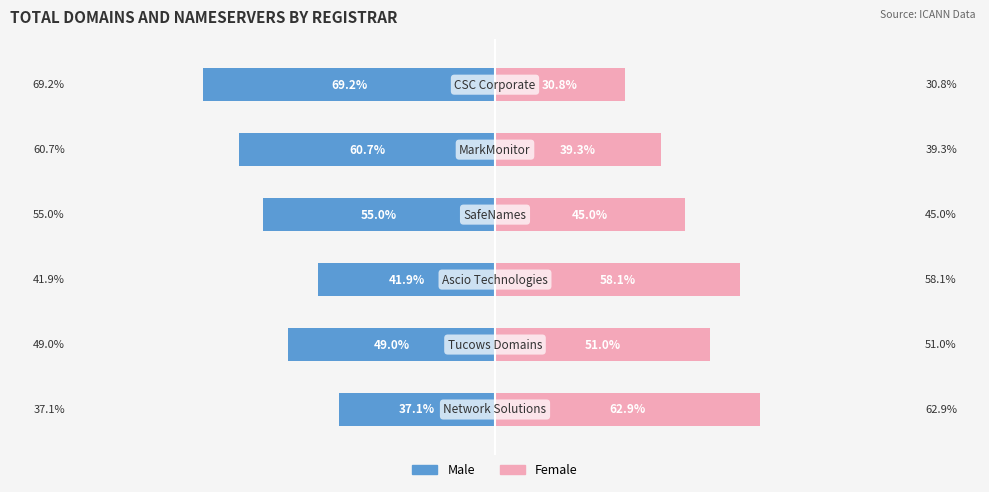

How many series are shown in this chart?

2